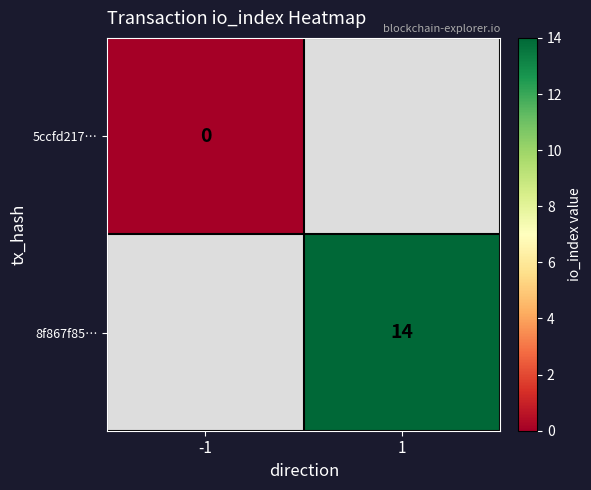

How many data points does each series have?

2